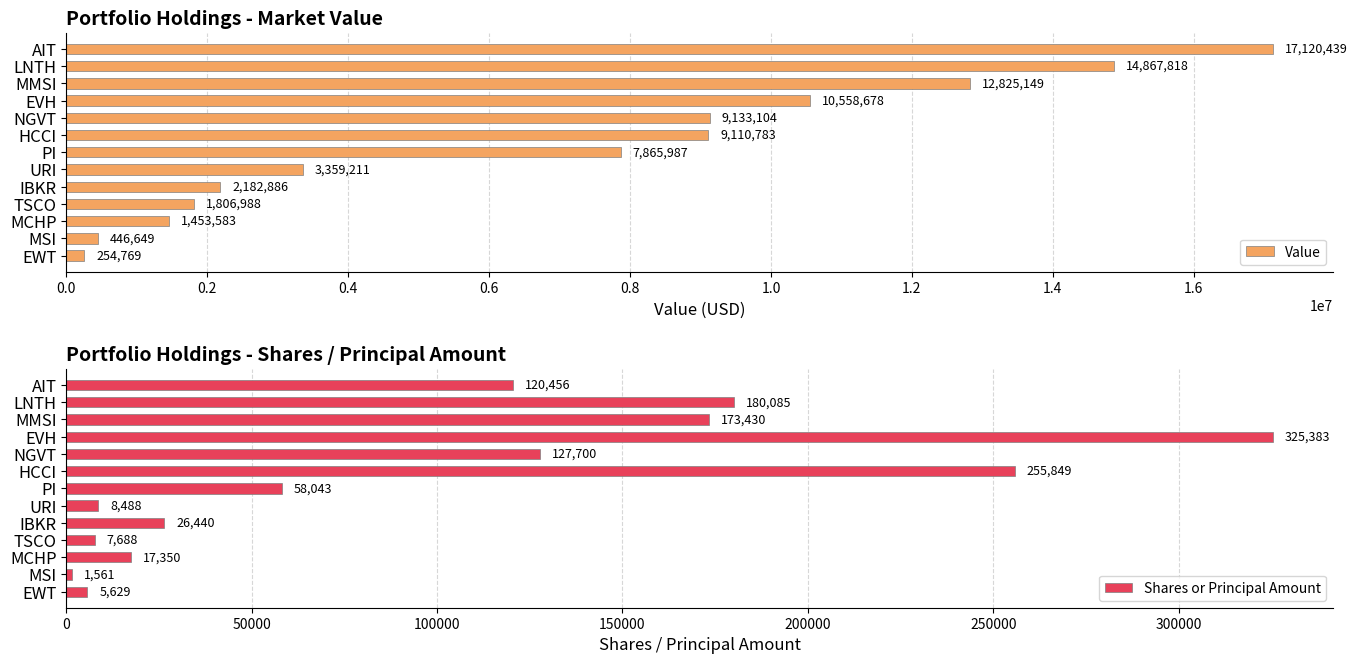

At which label does Value reach its peak?

AIT